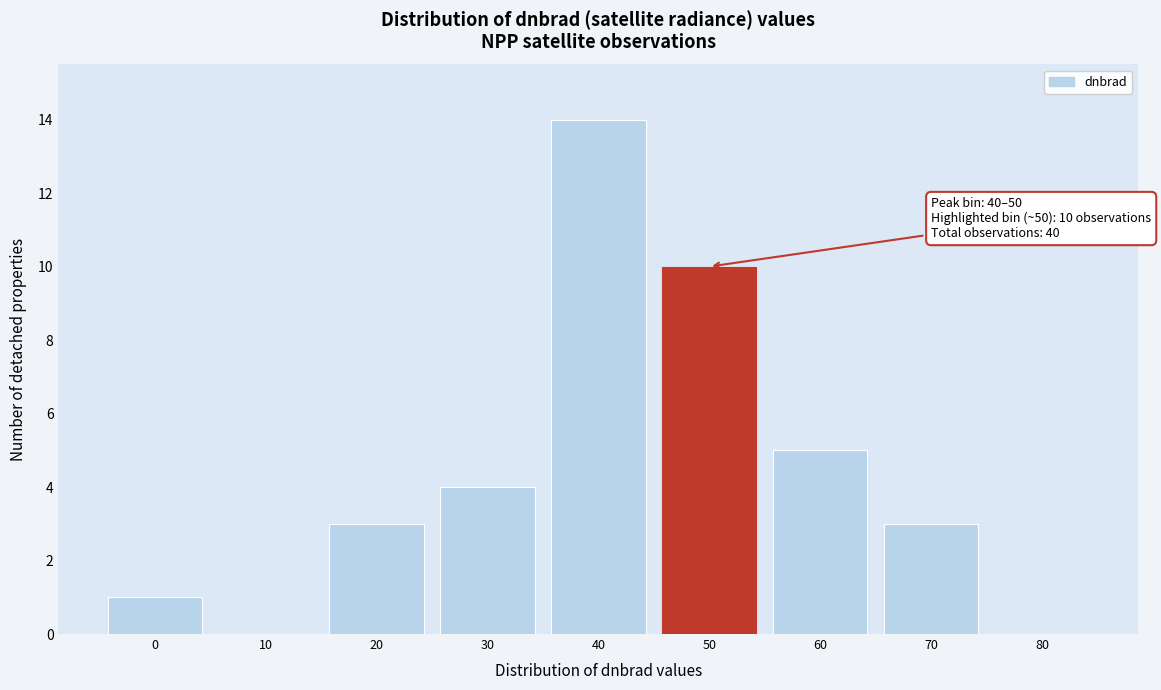

Reading right to left, what are all the values shown in this chart?

80=0	70=3	60=5	50=10	40=14	30=4	20=3	10=0	0=1